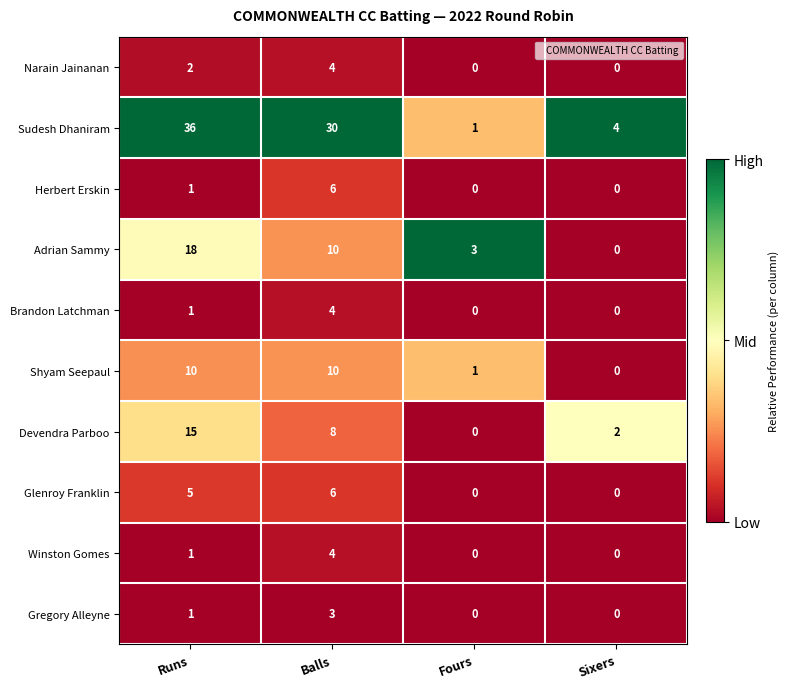

True or false: Devendra Parboo has a value of 15 at Runs.

True